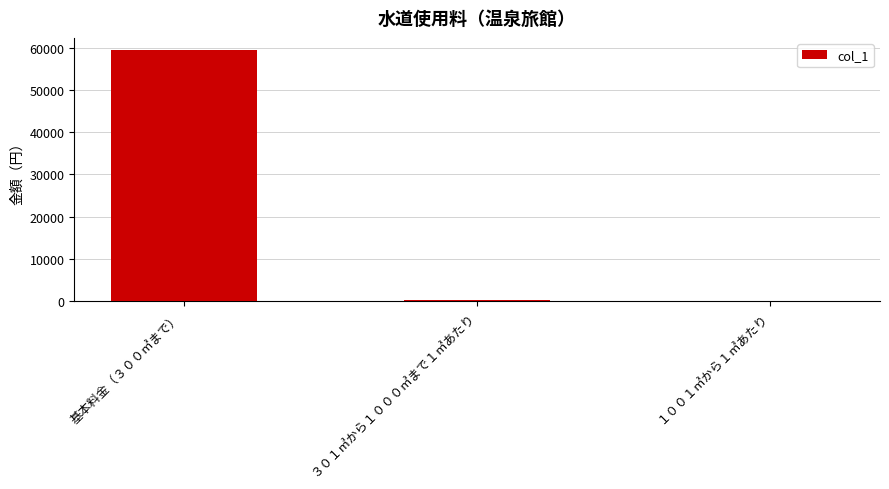

At which category does the chart reach its peak across all series?

基本料金（３００㎥まで）